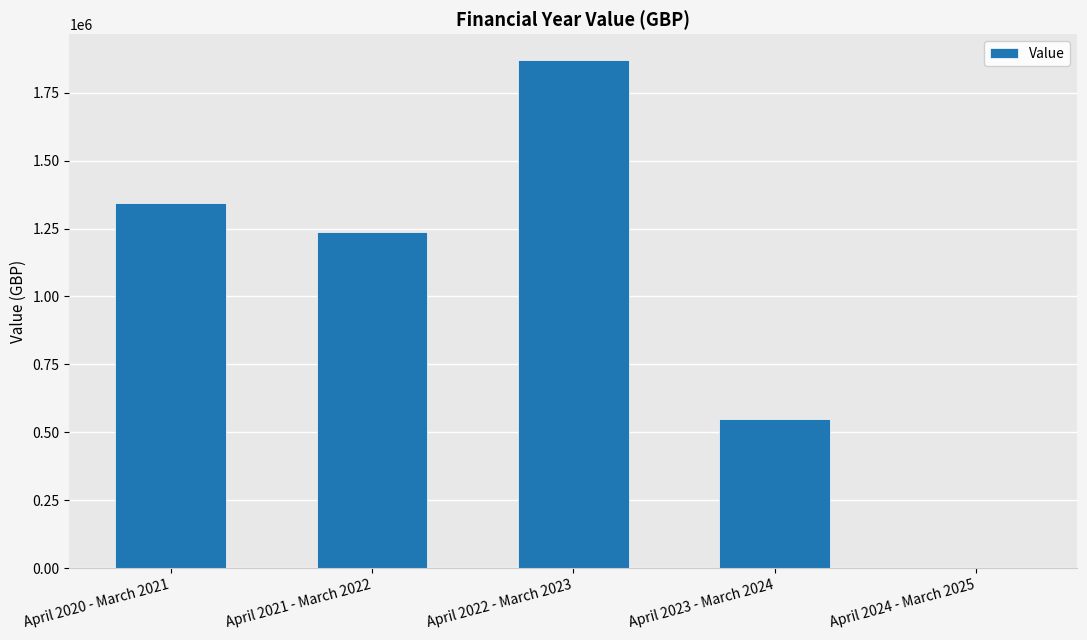

Count the number of categories in the chart.

5